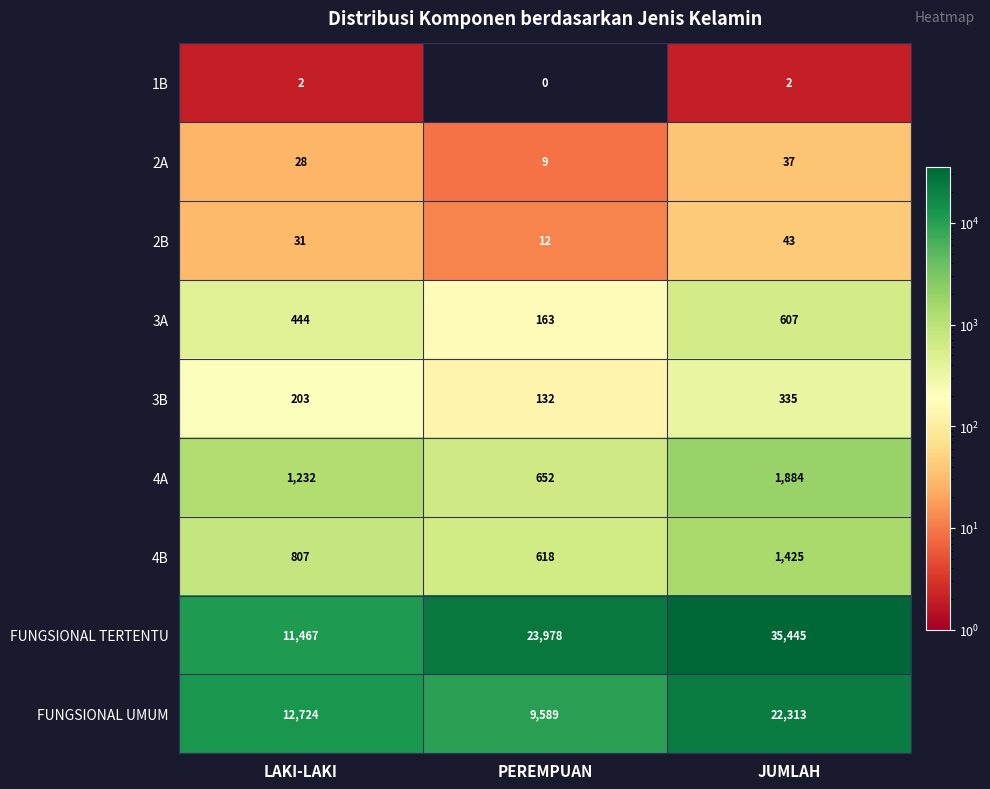

Reading left to right, transcribe all the data shown in this chart.

1B: LAKI-LAKI=2	PEREMPUAN=0	JUMLAH=2
2A: LAKI-LAKI=28	PEREMPUAN=9	JUMLAH=37
2B: LAKI-LAKI=31	PEREMPUAN=12	JUMLAH=43
3A: LAKI-LAKI=444	PEREMPUAN=163	JUMLAH=607
3B: LAKI-LAKI=203	PEREMPUAN=132	JUMLAH=335
4A: LAKI-LAKI=1232	PEREMPUAN=652	JUMLAH=1884
4B: LAKI-LAKI=807	PEREMPUAN=618	JUMLAH=1425
FUNGSIONAL TERTENTU: LAKI-LAKI=11467	PEREMPUAN=23978	JUMLAH=35445
FUNGSIONAL UMUM: LAKI-LAKI=12724	PEREMPUAN=9589	JUMLAH=22313